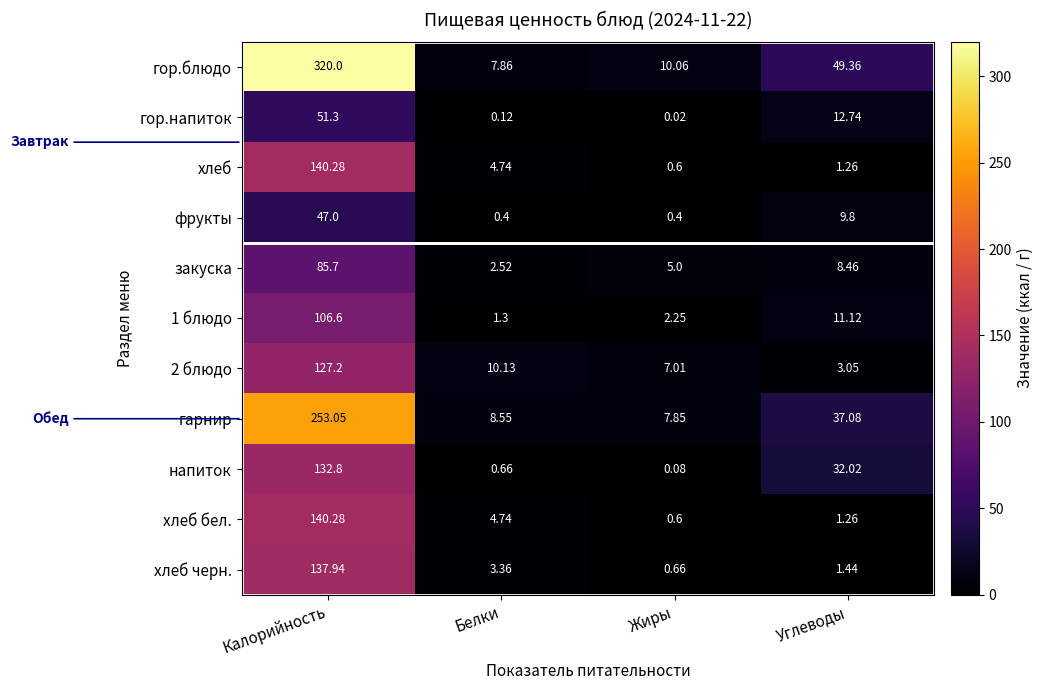

How many distinct data groups are displayed?

11